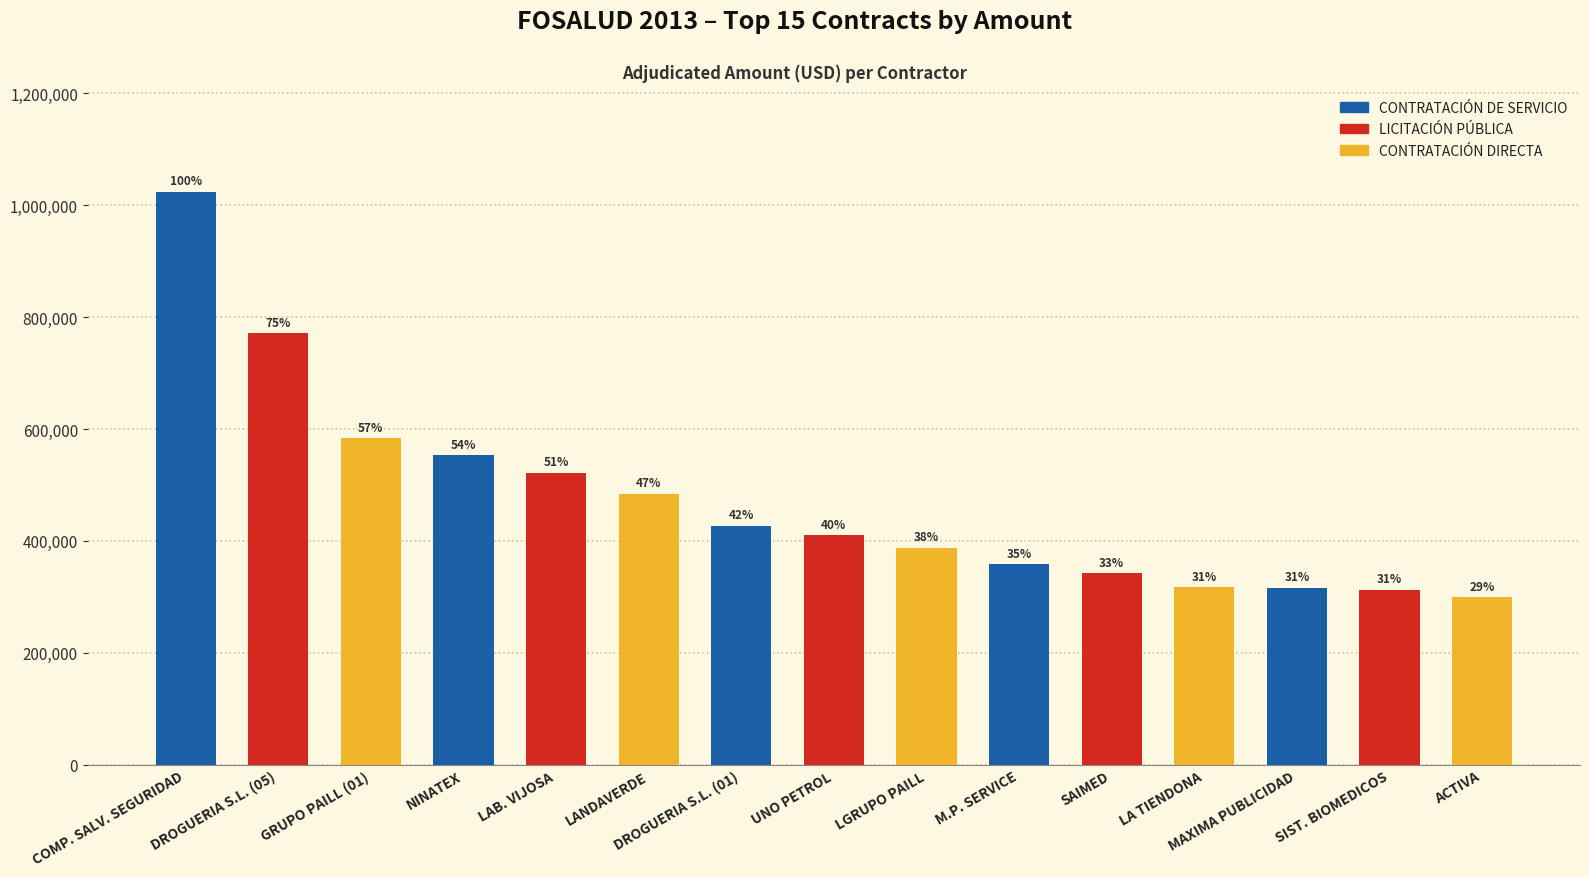

Rank the categories by value from highest to lowest.

COMPAÑÍA SALVADOREÑA DE SEGURIDAD, DROGUERIA SANTA LUCIA (05/2013), GRUPO PAILL (01/2013), INDUSTRIAS NINATEX, LABORATORIOS VIJOSA, MIGUEL ANGEL LANDAVERDE, DROGUERIA SANTA LUCIA (01/2013), UNO PETROL EL SALVADOR, LGRUPO PAILL, M.P. SERVICE, SAIMED, LA TIENDONA, MAXIMA PUBLICIDAD, SISTEMAS BIOMEDICOS, ACTIVA